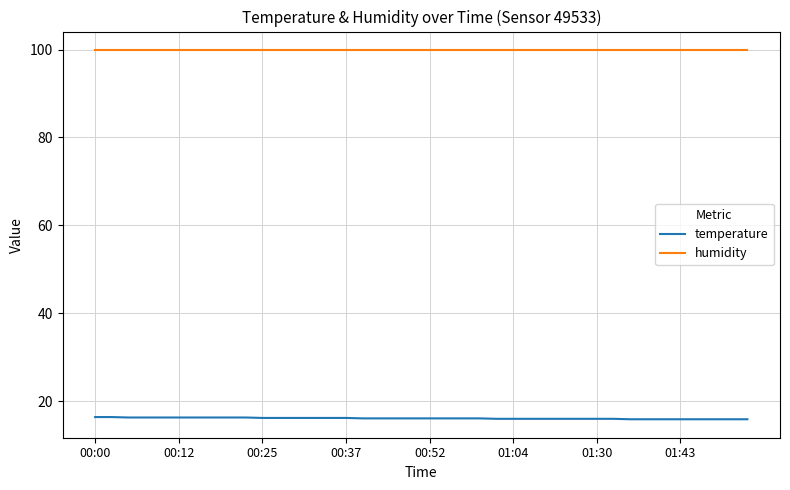

What is the average value of the temperature series?

16.1